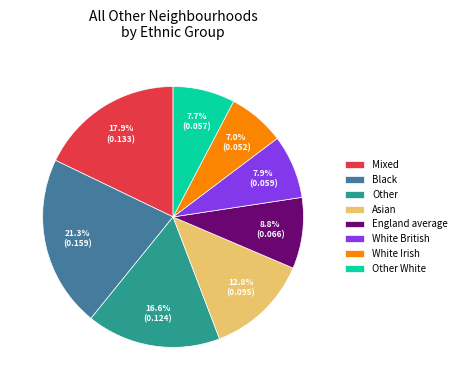

Do White British and Asian together represent more than half of the pie?

No